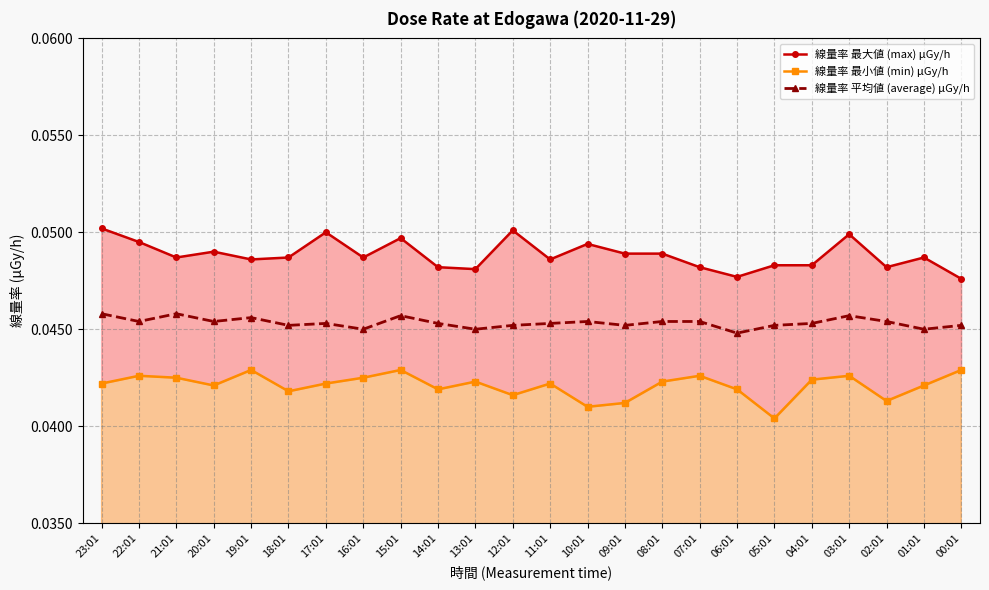

True or false: 線量率 最大値 (max) μGy/h has a value of 0.0 at 07:01.

True